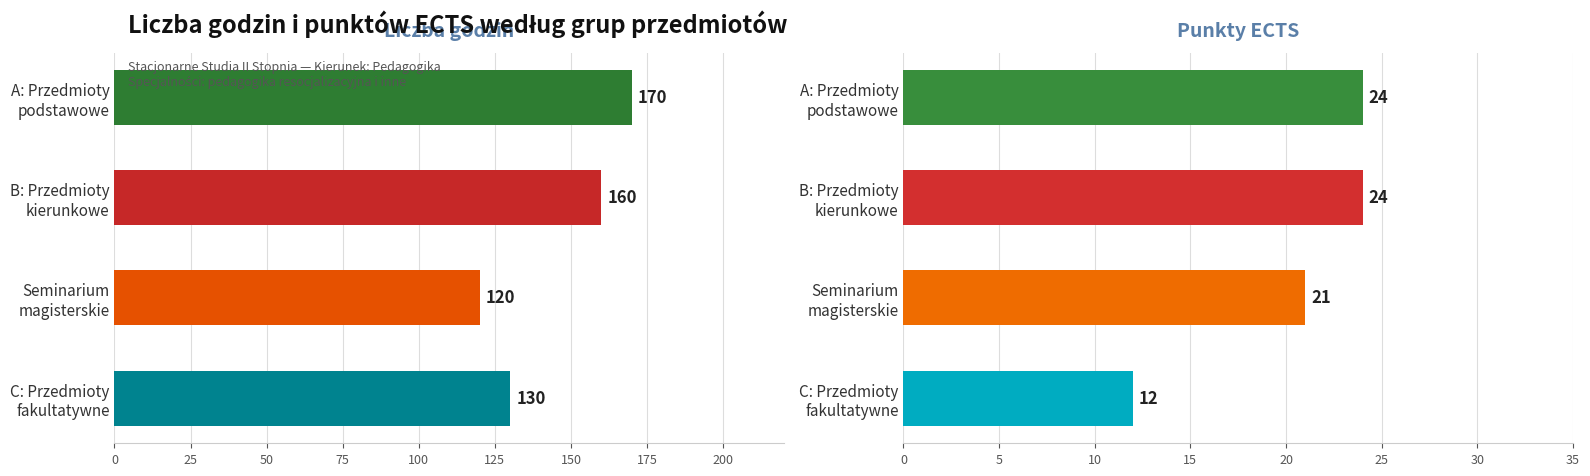

What is the sum of all Punkty ECTS values?

81